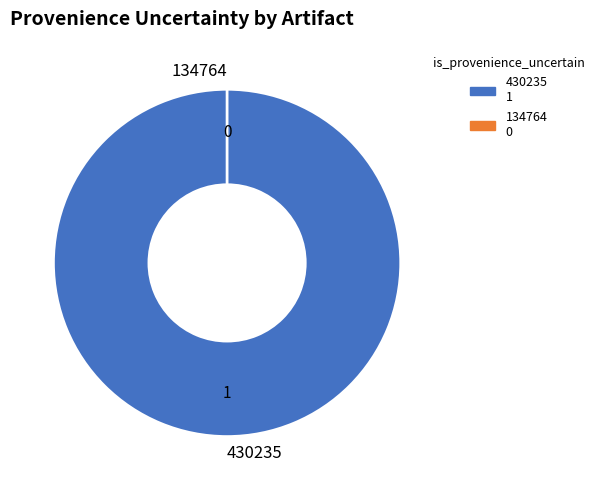

What is the smallest slice in the pie chart?

134764